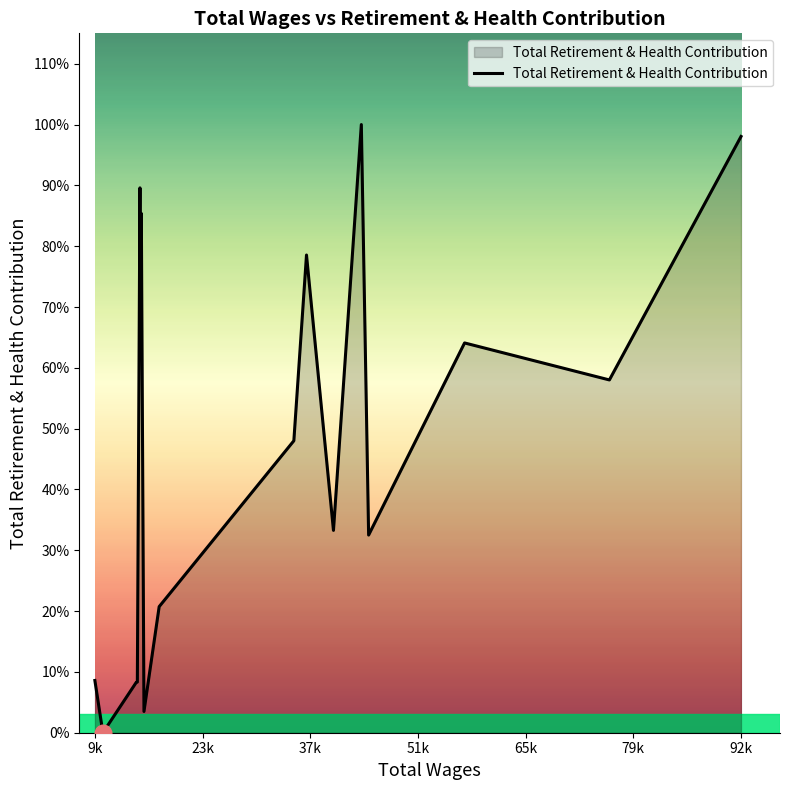

Is this an area chart (filled region under the line)?

Yes